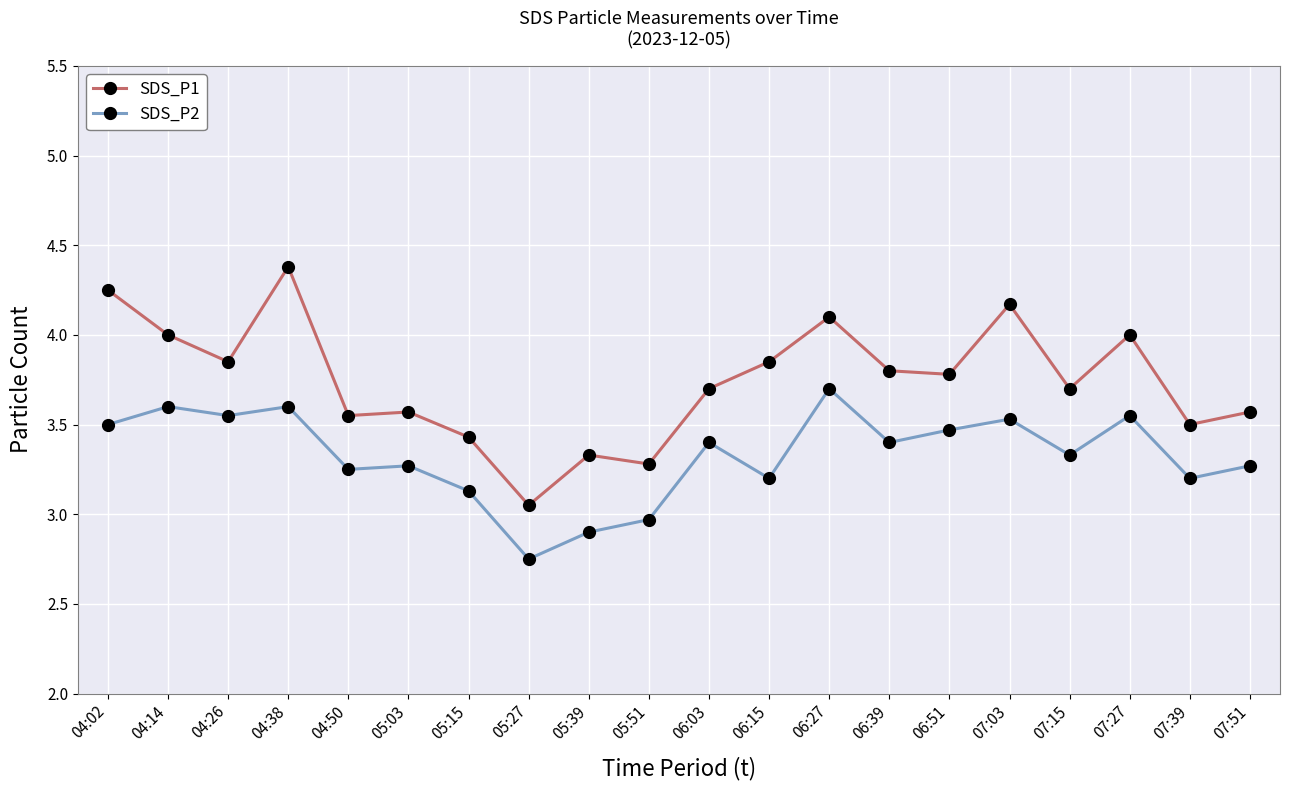

Does the chart have visible grid lines?

Yes